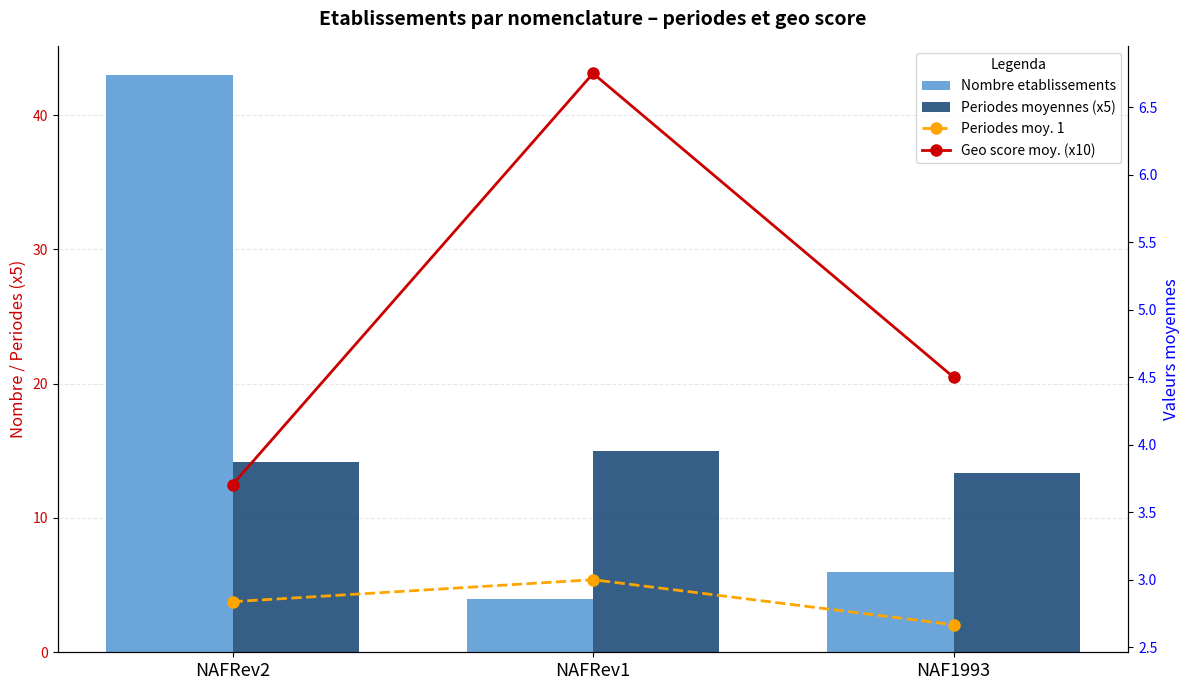

Count the number of categories in the chart.

3